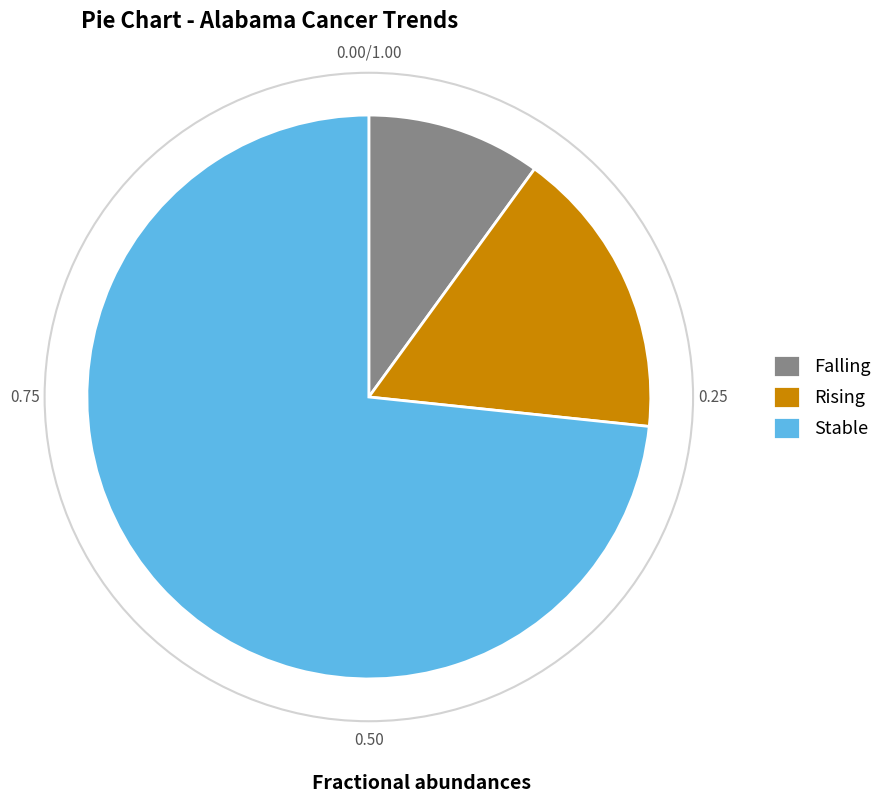

How many slices are in this pie chart?

3